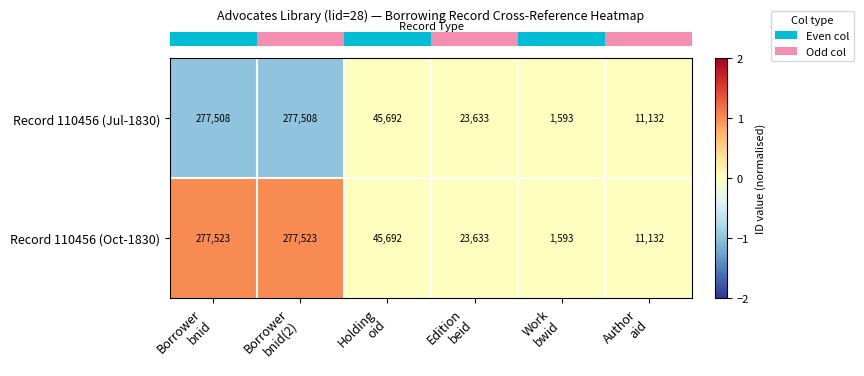

What is the smallest value displayed?

1593